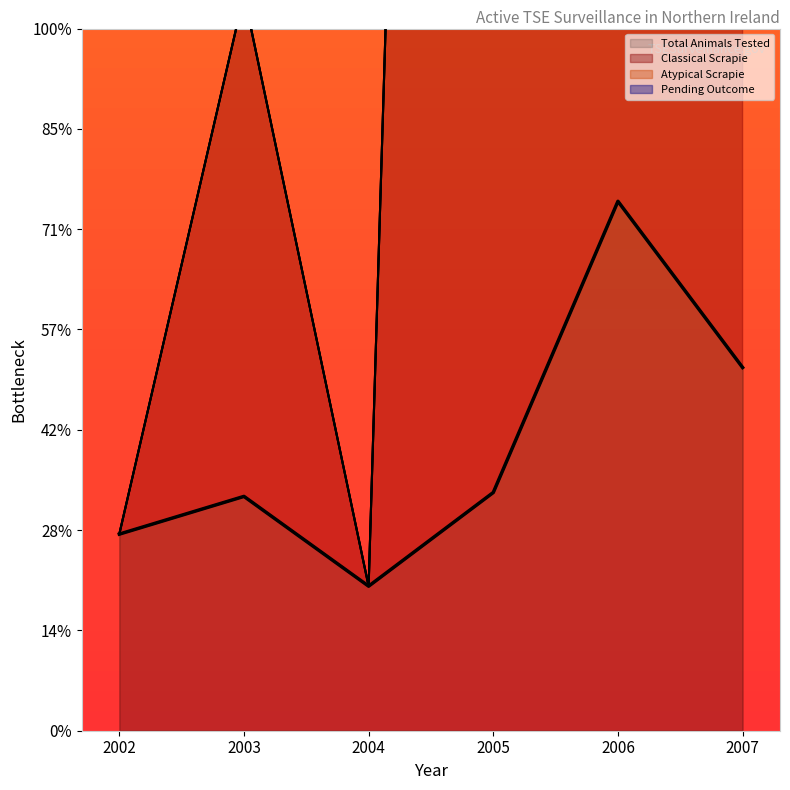

Is it true that Classical Scrapie equals 733.6 at 2003?

True